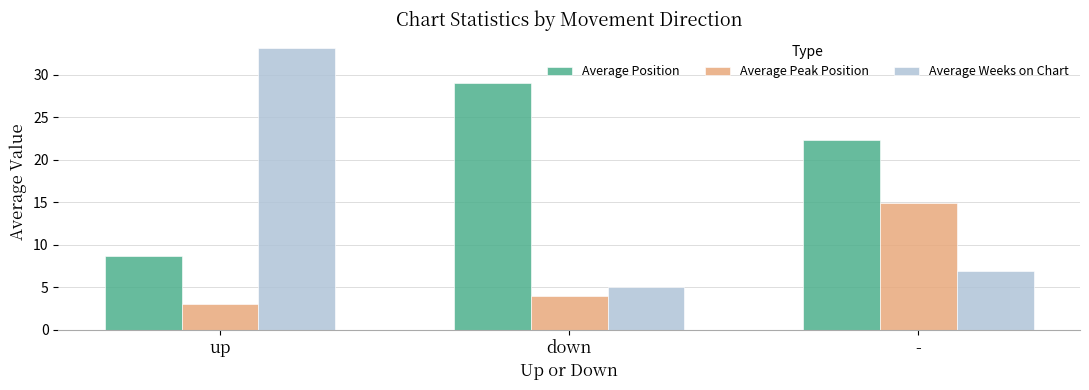

What is the sum of all Average Weeks on Chart values?

45.1